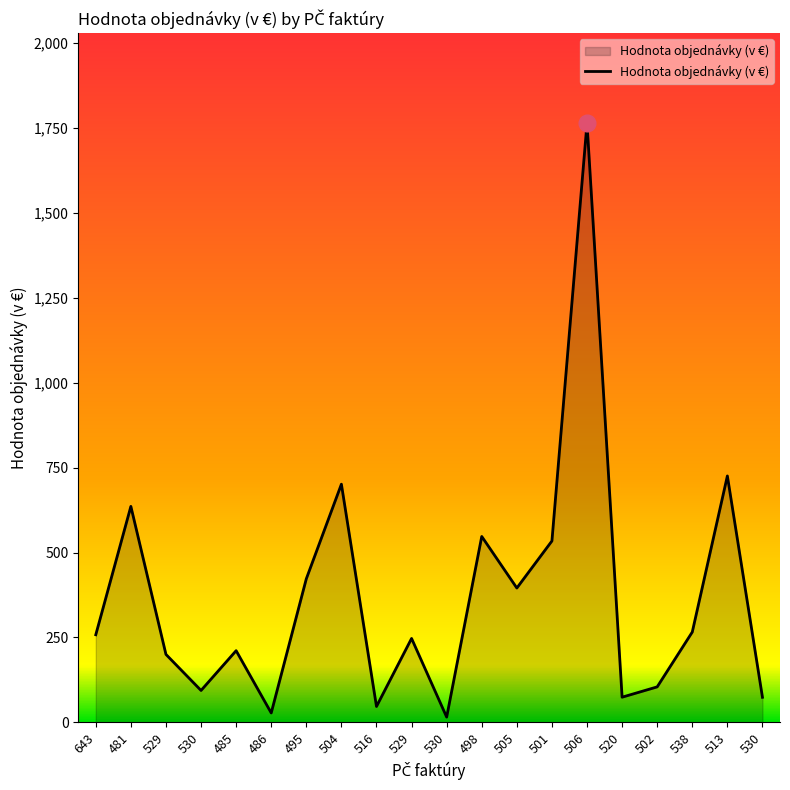

How many lines are shown in the chart?

1